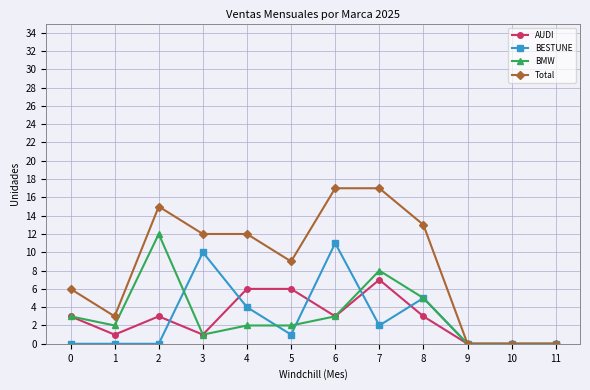

Count the number of categories in the chart.

12